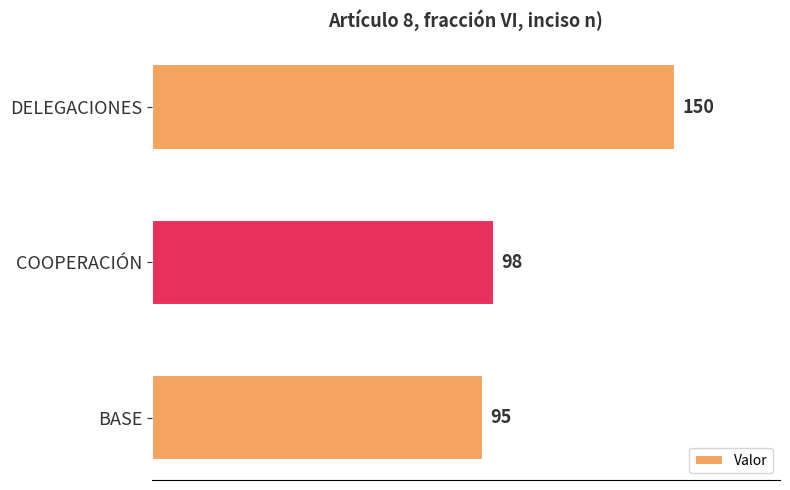

Which has a higher value, COOPERACIÓN or DELEGACIONES?

DELEGACIONES